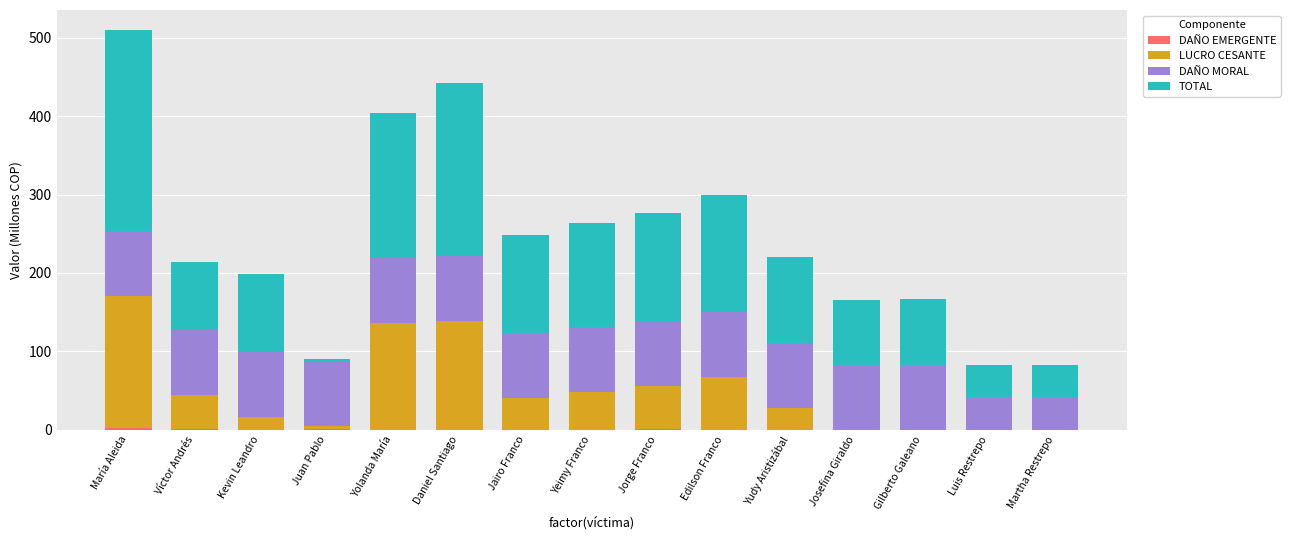

At which category is the sum across all series the highest?

María Aleida